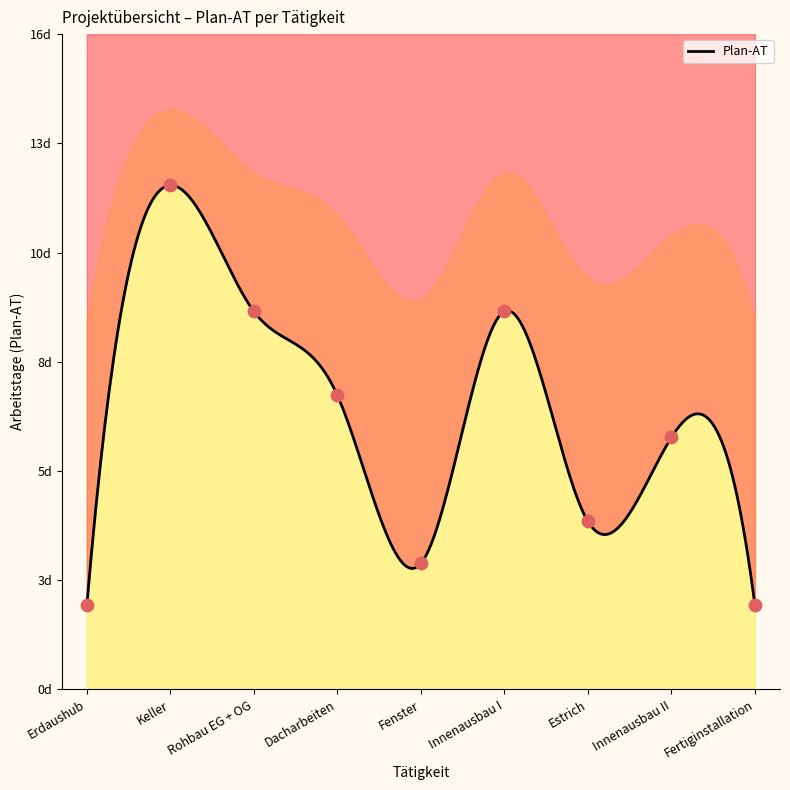

Which has a higher value, Dacharbeiten or Erdaushub?

Dacharbeiten